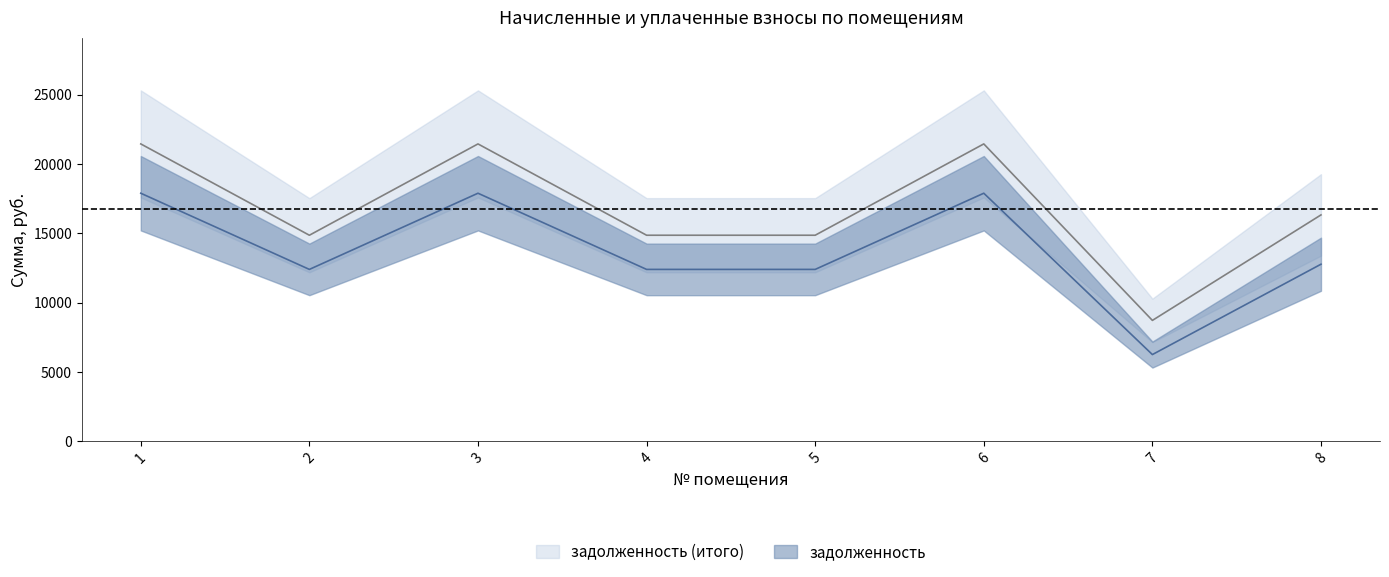

How many data points in задолженность are above 12777?

4